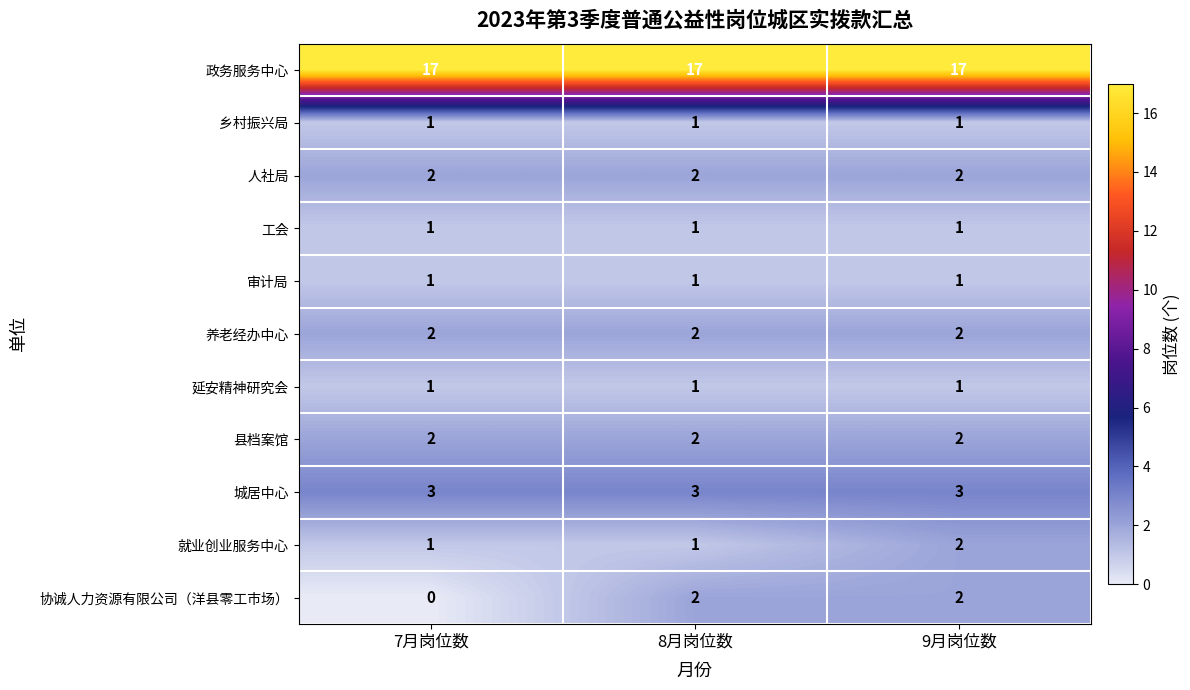

How many series are shown in this chart?

11